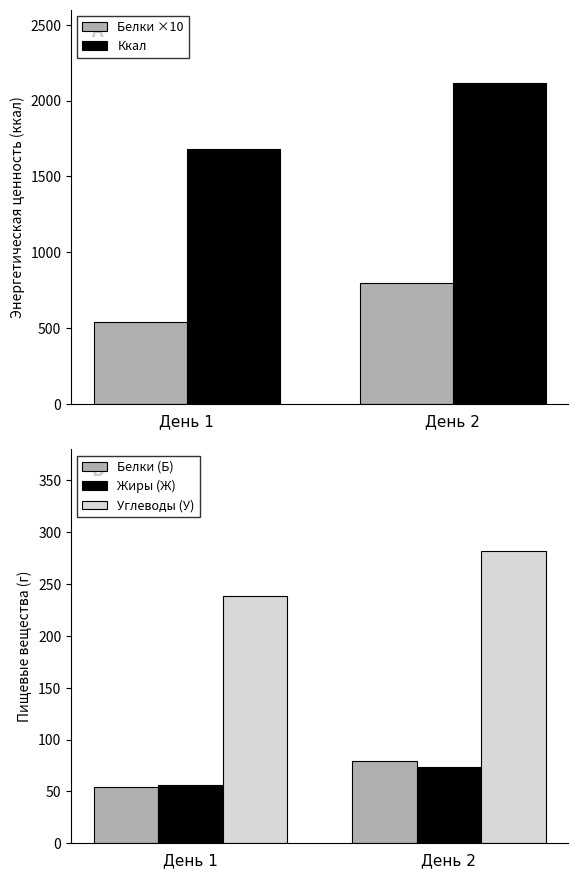

At which label does Белки (Б) first exceed 79?

День 2